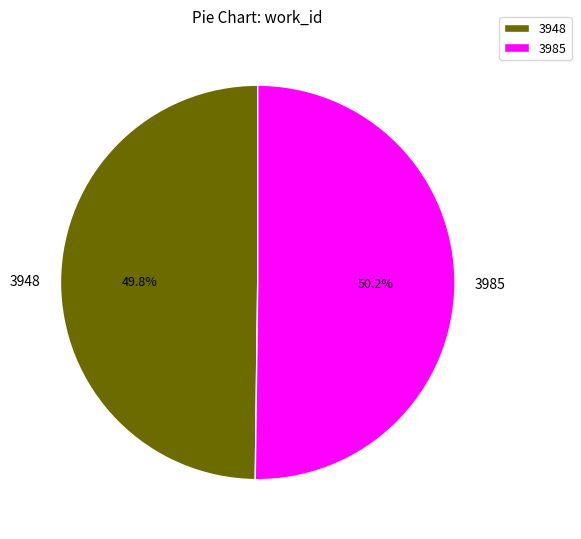

What is the total percentage of 3948 and 3985?

100.0%